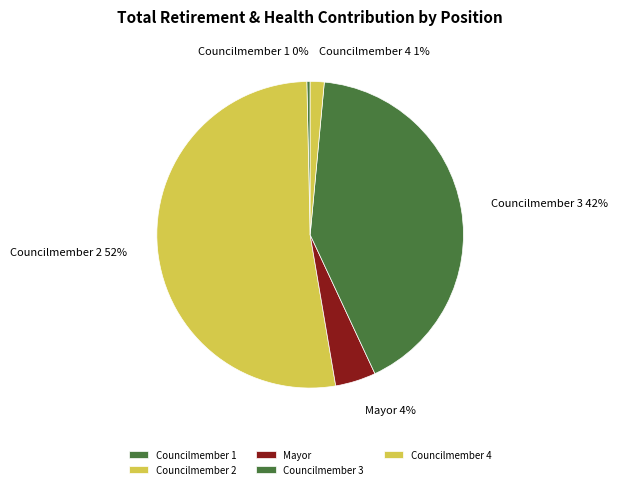

What is the largest slice in the pie chart?

Councilmember 2